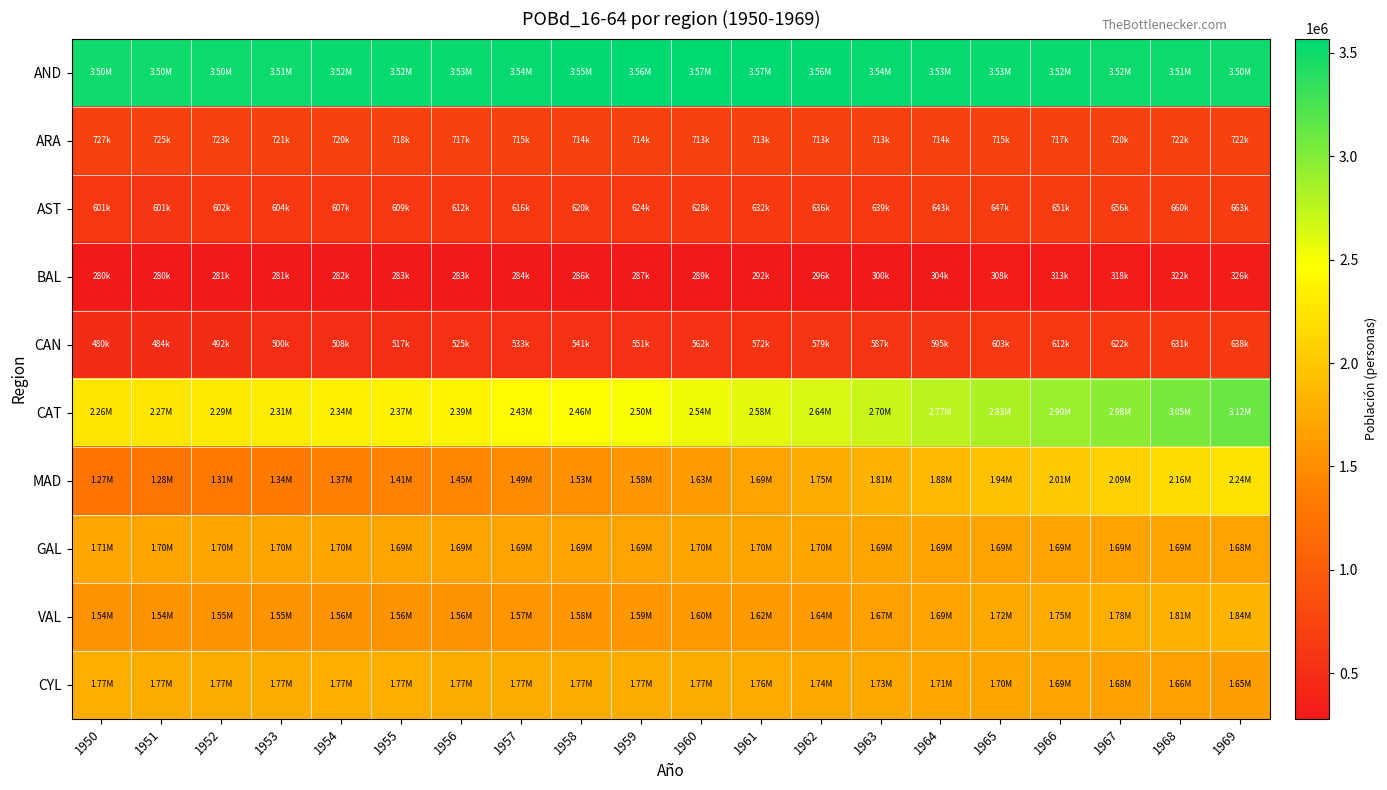

Reading left to right, extract all data points from this chart.

AND: 1950=3504256.2	1951=3501926.6	1952=3504662.3	1953=3513247.4	1954=3518605.3	1955=3524516.4	1956=3529184.4	1957=3536483.9	1958=3546785.6	1959=3558046.1	1960=3568866.3	1961=3567962.0	1962=3555014.8	1963=3542787.9	1964=3533648.9	1965=3526719.6	1966=3520917.8	1967=3516910.9	1968=3510329.3	1969=3495702.0
ARA: 1950=727498.2	1951=724967.8	1952=723029.4	1953=721180.7	1954=719715.6	1955=718357.1	1956=716570.7	1957=715289.9	1958=714328.4	1959=713500.4	1960=713056.7	1961=712831.1	1962=712716.6	1963=712897.2	1964=713848.5	1965=715400.8	1966=717337.6	1967=719793.5	1968=721876.5	1969=722444.6
AST: 1950=601367.4	1951=600848.0	1952=602109.9	1953=604196.1	1954=607079.4	1955=609472.1	1956=612053.8	1957=615638.3	1958=619576.7	1959=623704.6	1960=628347.0	1961=632462.0	1962=635590.3	1963=638825.9	1964=642604.7	1965=646776.3	1966=651152.3	1967=655861.8	1968=660092.7	1969=662791.5
BAL: 1950=280220.8	1951=280029.2	1952=280501.5	1953=281114.6	1954=281930.4	1955=282956.9	1956=283456.3	1957=284499.5	1958=285760.5	1959=287252.7	1960=289005.5	1961=291886.5	1962=295703.2	1963=299603.8	1964=303795.9	1965=308215.1	1966=312774.3	1967=317537.6	1968=322114.5	1969=325981.6
CAN: 1950=480412.0	1951=484304.8	1952=491900.4	1953=500245.7	1954=508063.4	1955=516596.2	1956=525281.4	1957=533449.9	1958=541442.2	1959=550912.5	1960=561928.8	1961=571715.1	1962=579091.0	1963=586647.2	1964=594790.2	1965=603394.6	1966=612291.7	1967=621609.0	1968=630579.1	1969=638181.3
CAT: 1950=2263082.4	1951=2267566.9	1952=2289662.8	1953=2312744.4	1954=2340702.3	1955=2369269.2	1956=2394742.3	1957=2425572.5	1958=2459092.3	1959=2497743.8	1960=2535076.0	1961=2583850.2	1962=2642118.5	1963=2702267.8	1964=2766234.0	1965=2833521.1	1966=2903417.3	1967=2976597.6	1968=3049435.3	1969=3116913.3
MAD: 1950=1268591.8	1951=1281539.7	1952=1309923.2	1953=1340657.1	1954=1373349.5	1955=1407907.7	1956=1445116.7	1957=1486747.2	1958=1533220.6	1959=1581757.1	1960=1634409.3	1961=1690797.9	1962=1749554.6	1963=1810552.8	1964=1875147.9	1965=1943097.9	1966=2013986.3	1967=2088357.7	1968=2163711.6	1969=2236450.2
GAL: 1950=1706125.1	1951=1699607.4	1952=1696188.6	1953=1696478.3	1954=1697583.5	1955=1694858.2	1956=1690891.0	1957=1689392.9	1958=1689025.3	1959=1693130.2	1960=1699746.0	1961=1702170.4	1962=1697988.3	1963=1694183.2	1964=1691894.4	1965=1690708.0	1966=1690106.0	1967=1690412.5	1968=1689526.4	1969=1684806.1
VAL: 1950=1544226.3	1951=1543073.3	1952=1546726.7	1953=1550573.7	1954=1555304.2	1955=1560553.4	1956=1564199.3	1957=1570451.0	1958=1578237.8	1959=1587929.7	1960=1597723.5	1961=1615160.8	1962=1640127.2	1963=1665704.4	1964=1693051.8	1965=1721819.9	1966=1751535.6	1967=1782571.2	1968=1812725.9	1969=1839049.7
CYL: 1950=1770544.3	1951=1768875.5	1952=1769070.3	1953=1770083.0	1954=1770655.8	1955=1770426.9	1956=1768834.1	1957=1768420.3	1958=1767272.4	1959=1765966.3	1960=1765488.3	1961=1757207.7	1962=1740902.3	1963=1725179.8	1964=1711174.8	1965=1698444.0	1966=1686446.7	1967=1675493.0	1968=1663490.3	1969=1647882.4